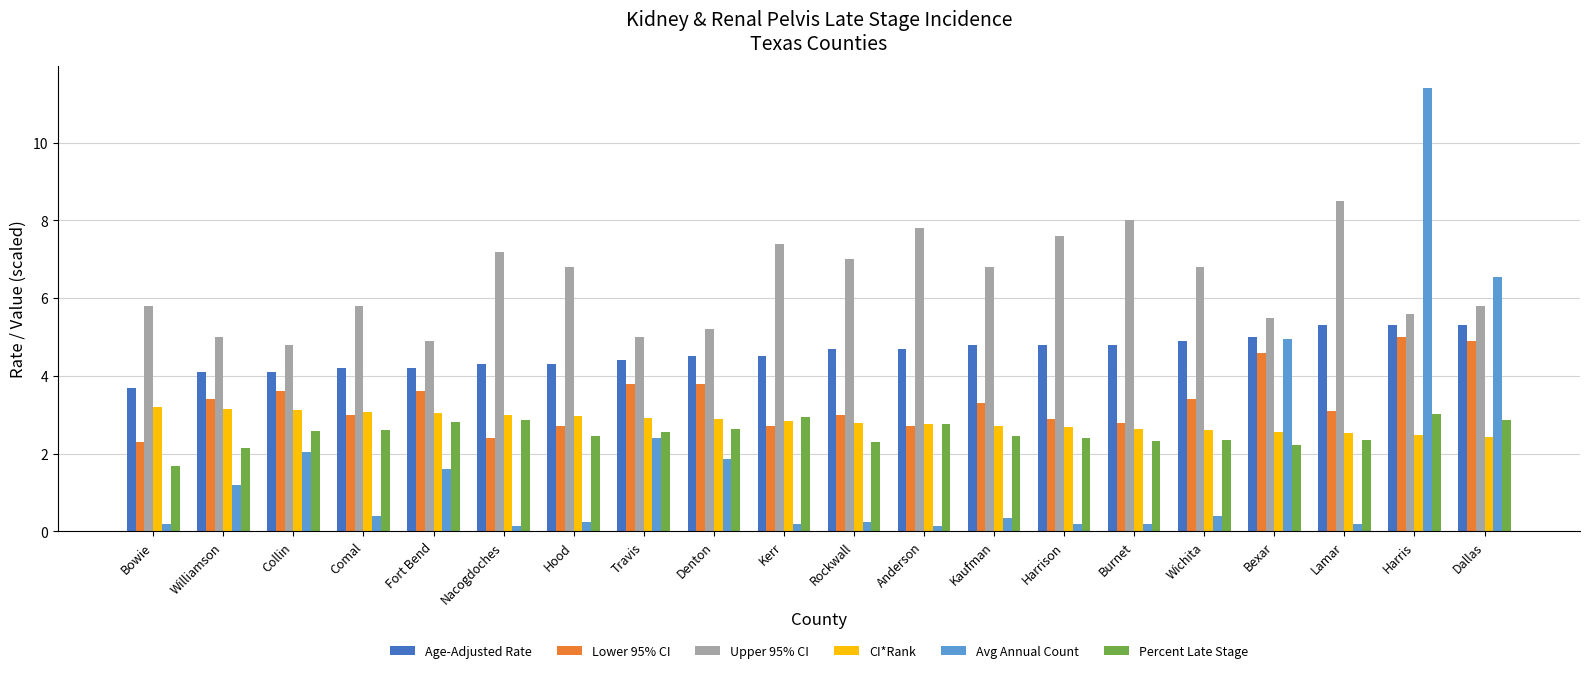

What is the label of the 13th bar from the left?

Kaufman